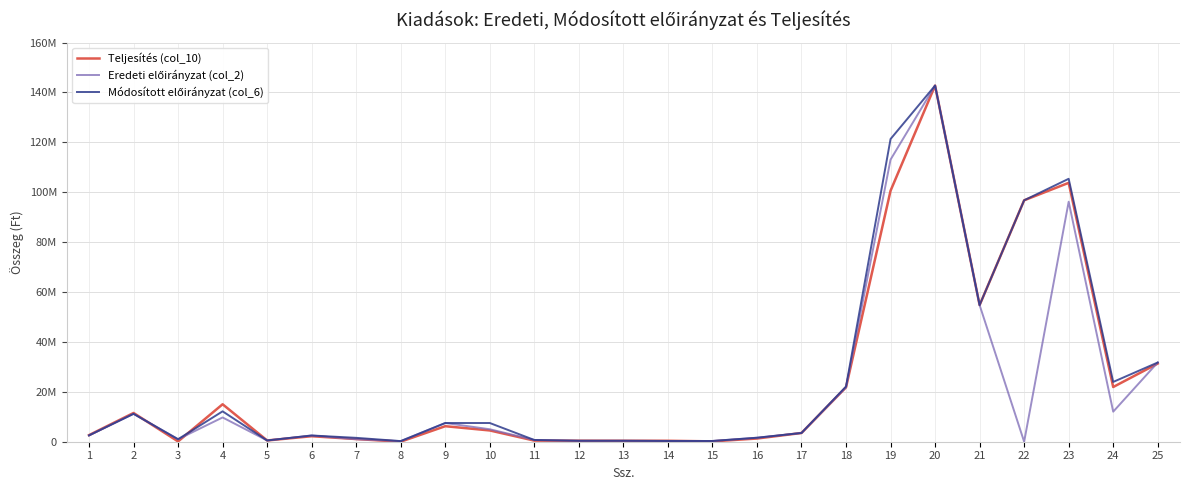

Is this an area chart (filled region under the line)?

No